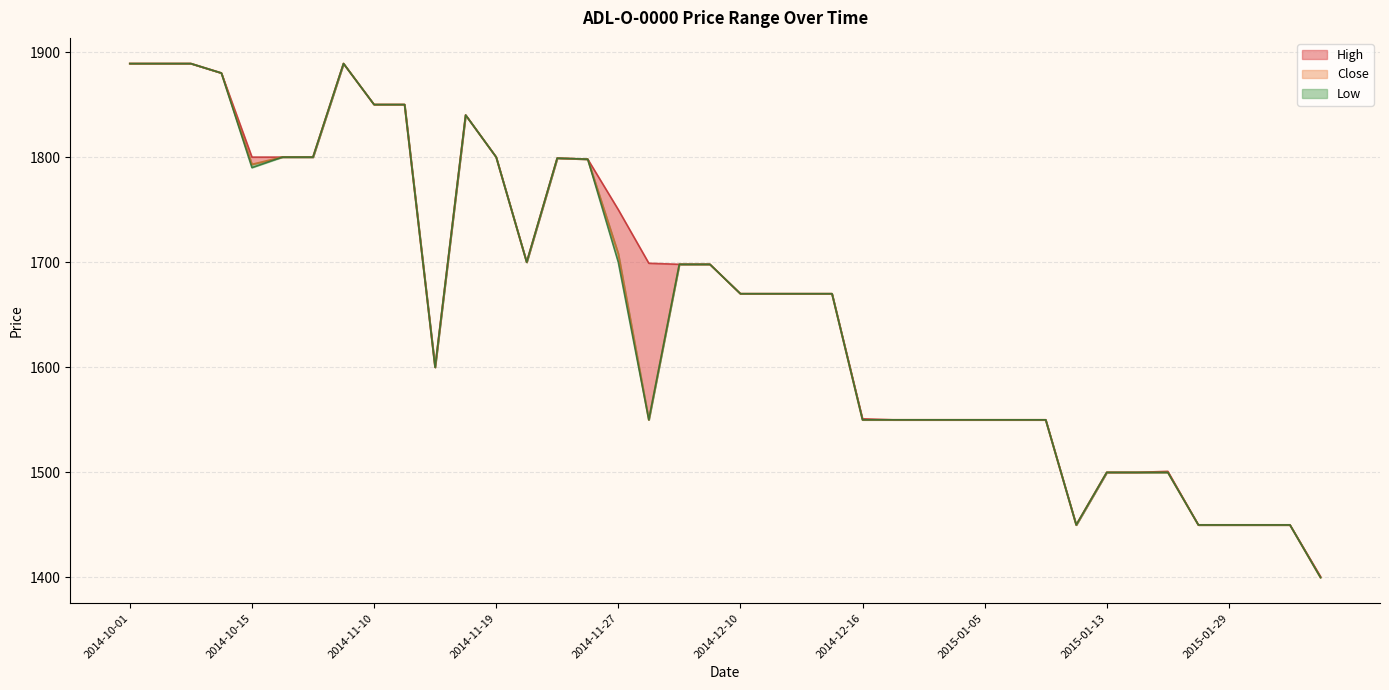

List the series in order of their peak value, lowest first.

Close, High, Low